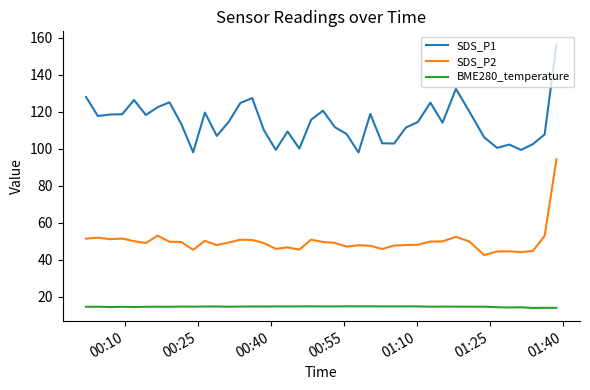

True or false: SDS_P2 and SDS_P1 intersect in this chart.

False